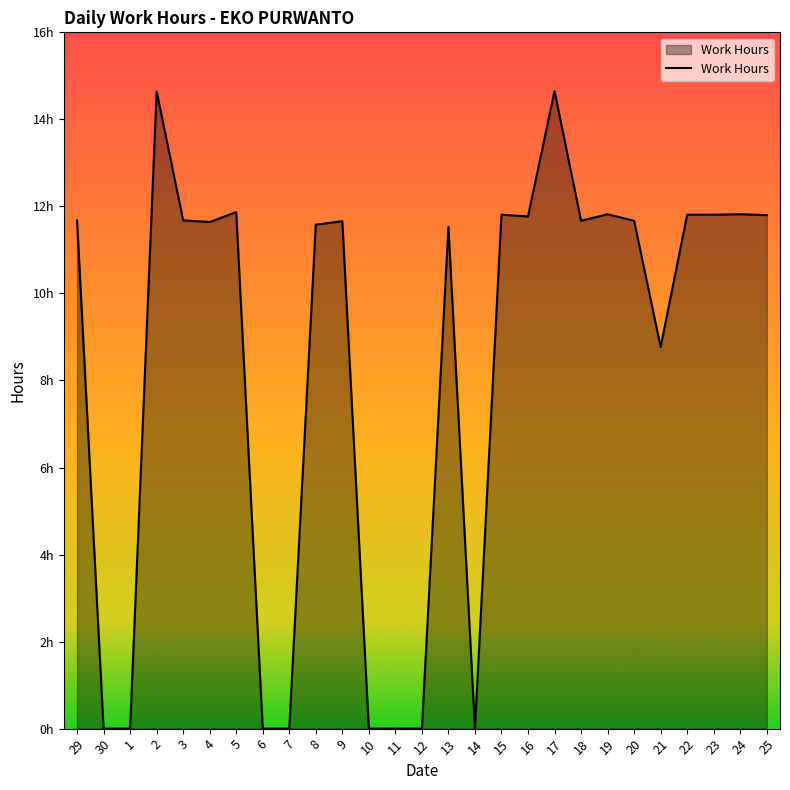

Does the chart display data point markers on the line(s)?

No